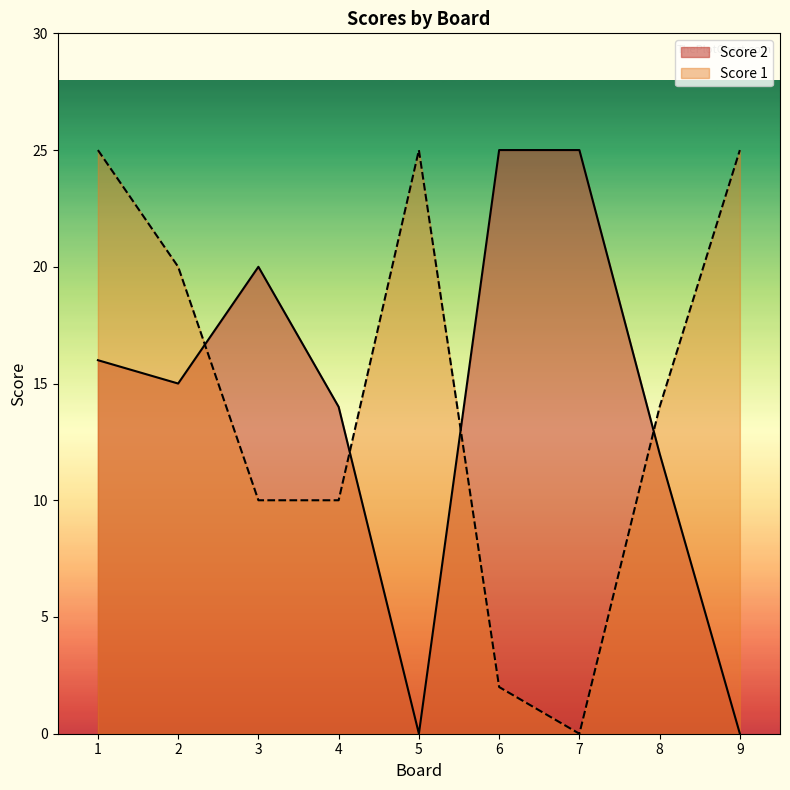

Reading left to right, what are all the values shown in this chart?

Score 2: 16	15	20	14	0	25	25	12	0
Score 1: 25	20	10	10	25	2	0	14	25